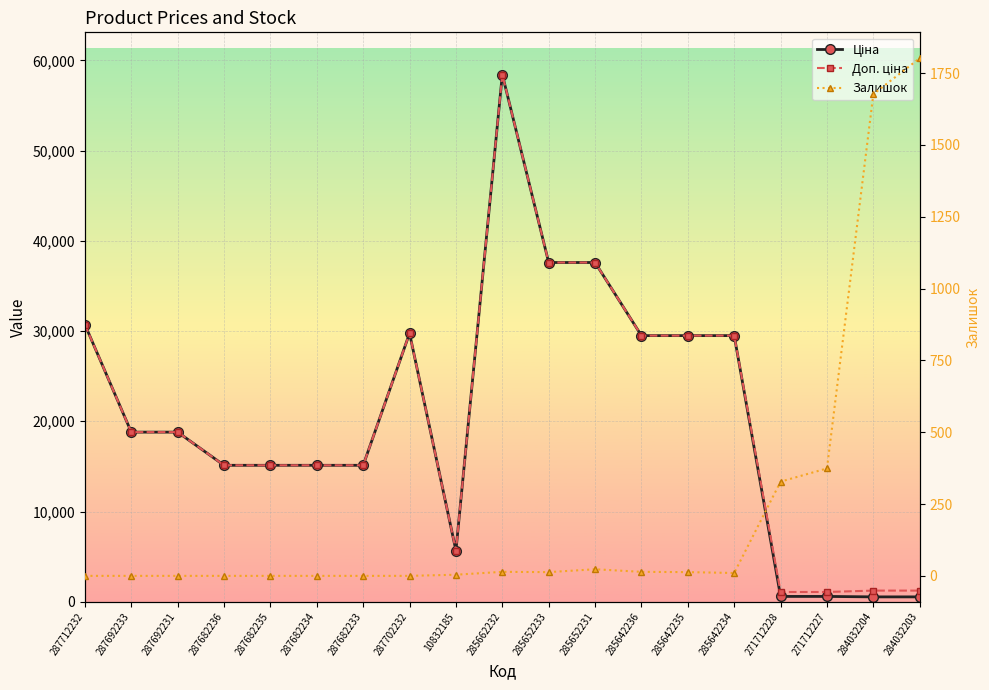

Between 287682235 and 271712227, which is larger?

287682235